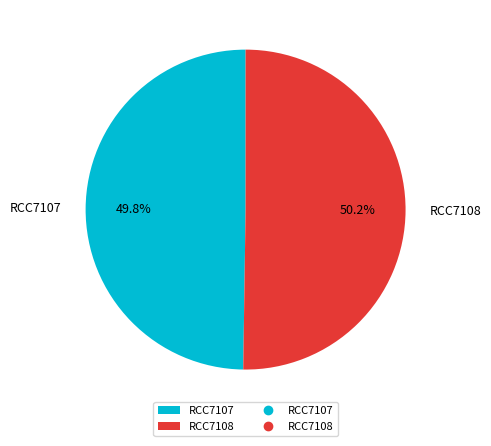

What percentage do RCC7108 and RCC7107 together represent?

100.0%